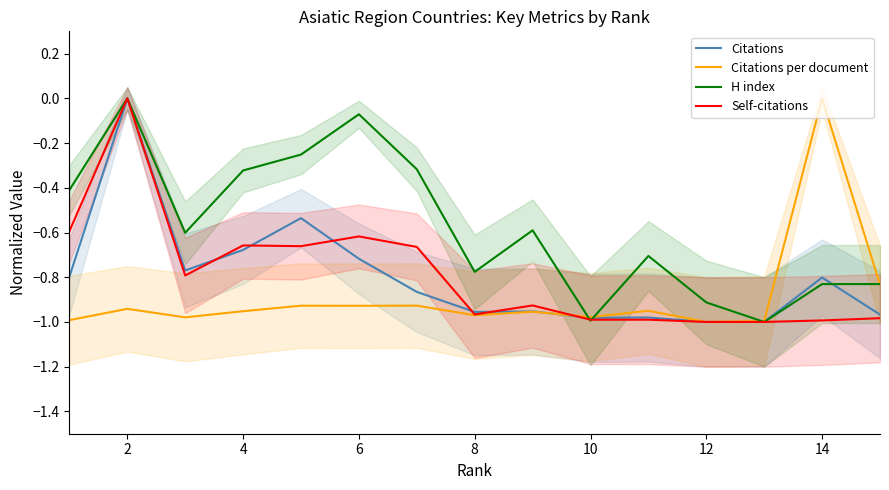

How many data points does each series have?

15